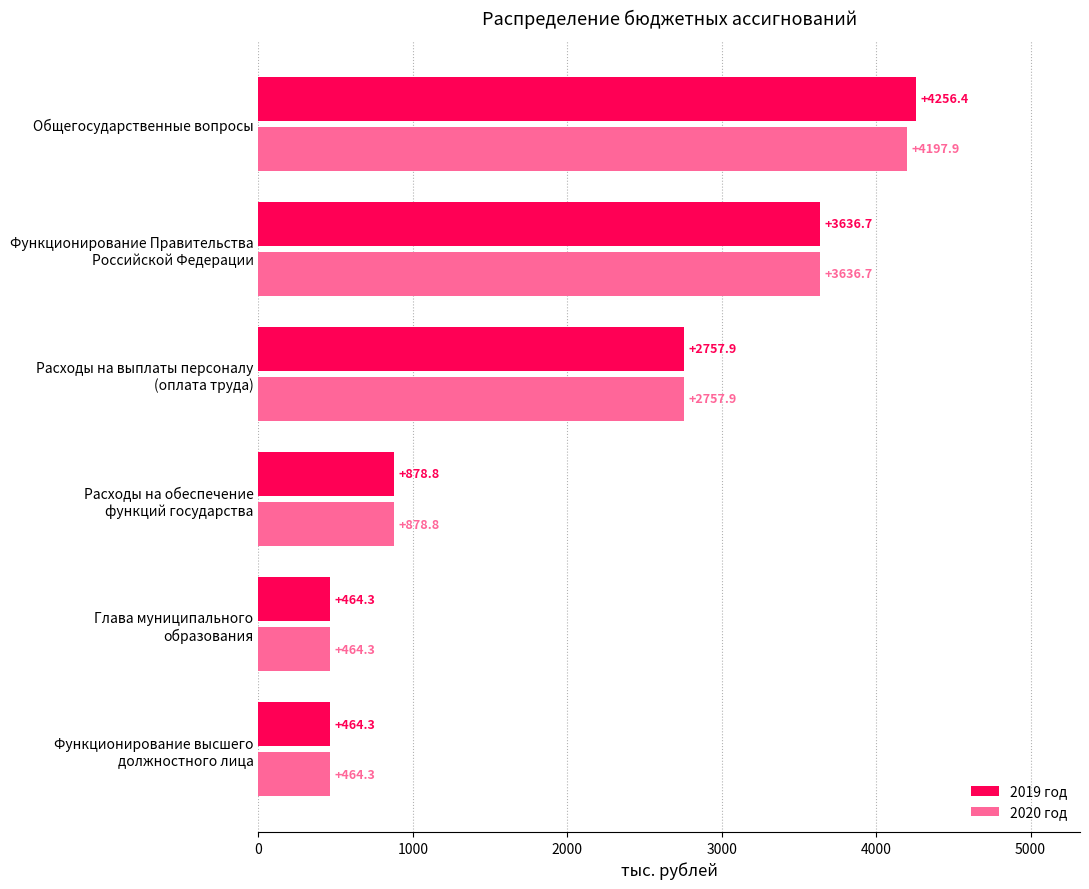

What is the sum of all 2020 год values?

12399.9